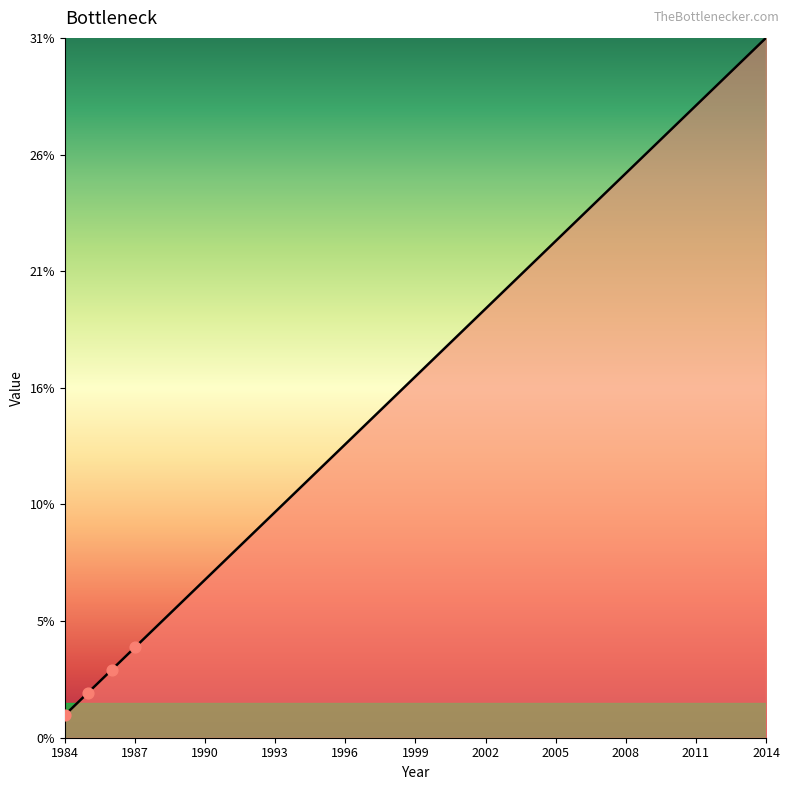

Is this an area chart (filled region under the line)?

Yes